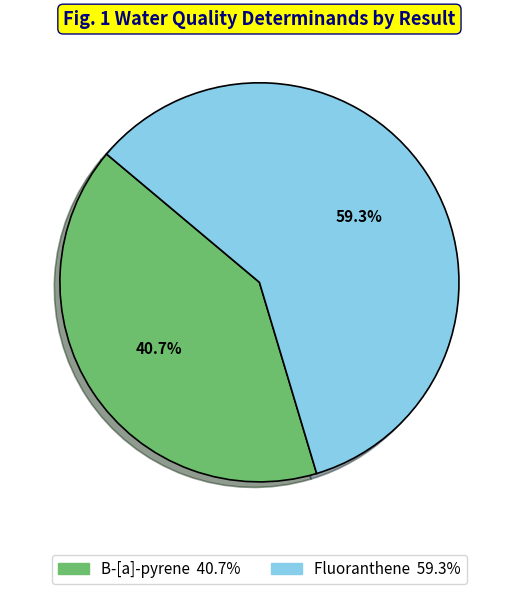

Rank the categories by value from highest to lowest.

Fluoranthene, B-[a]-pyrene